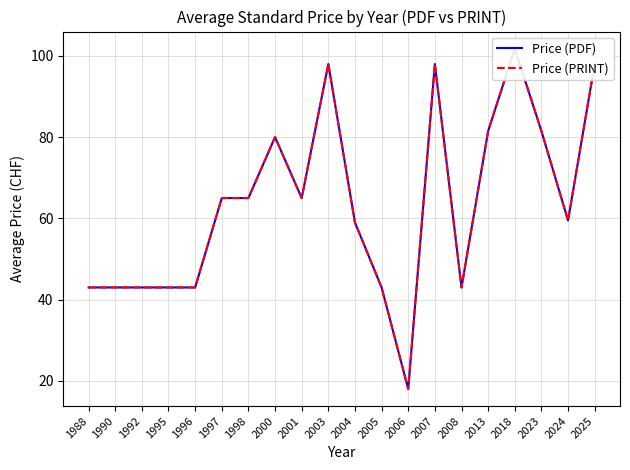

The value of Price (PDF) at 2007 is 98.0. True or false?

True